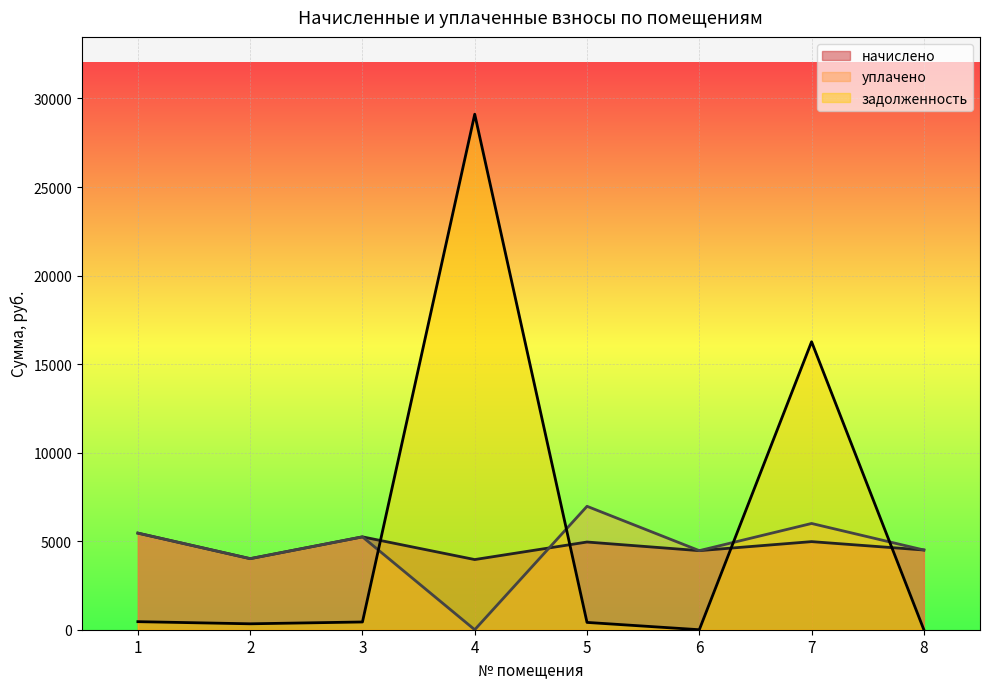

In уплачено, how many points are lower than both neighbors (excluding endpoints)?

3